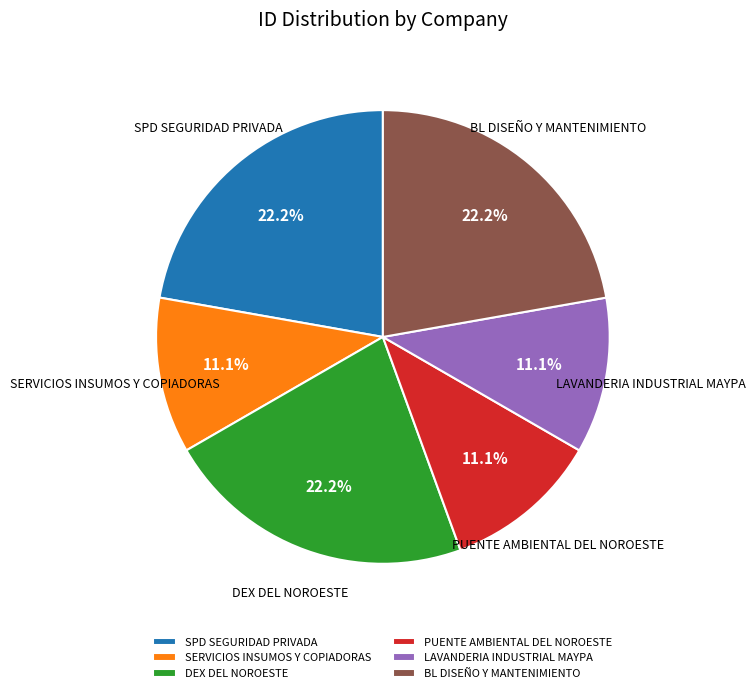

Is there any slice that represents more than half of the pie?

No